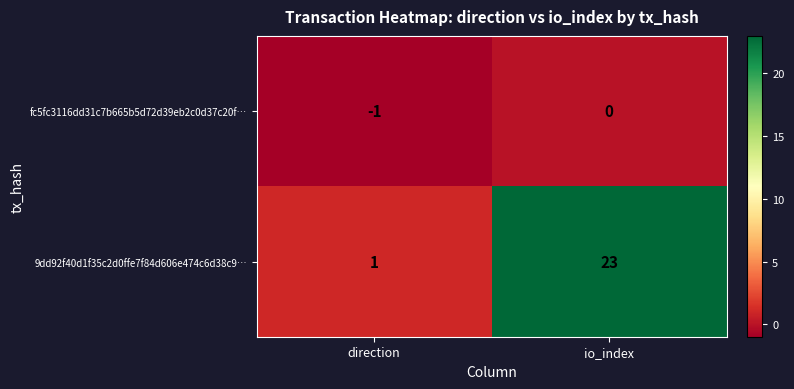

Which series has the widest spread of values?

9dd92f40d1f35c2d0ffe7f84d606e474c6d38c9…